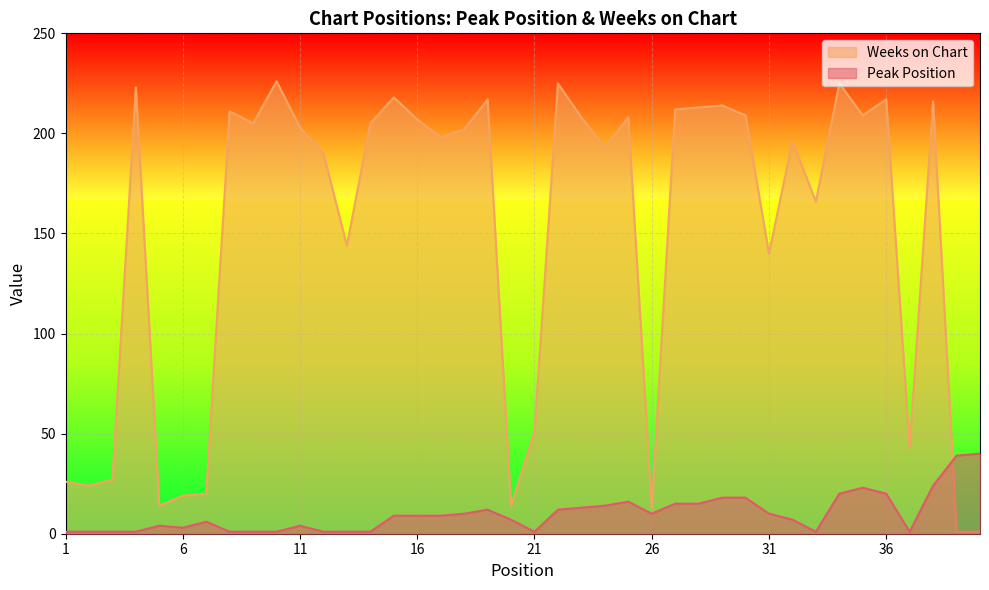

Between which two adjacent categories do Peak Position and Weeks on Chart first intersect?

38 and 39